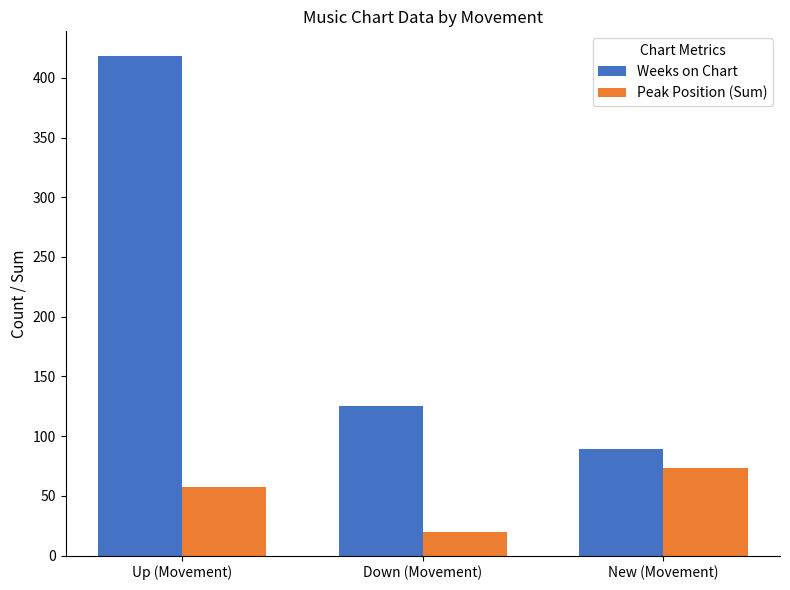

The Weeks on Chart series shows 418 at Up (Movement). True or false?

True